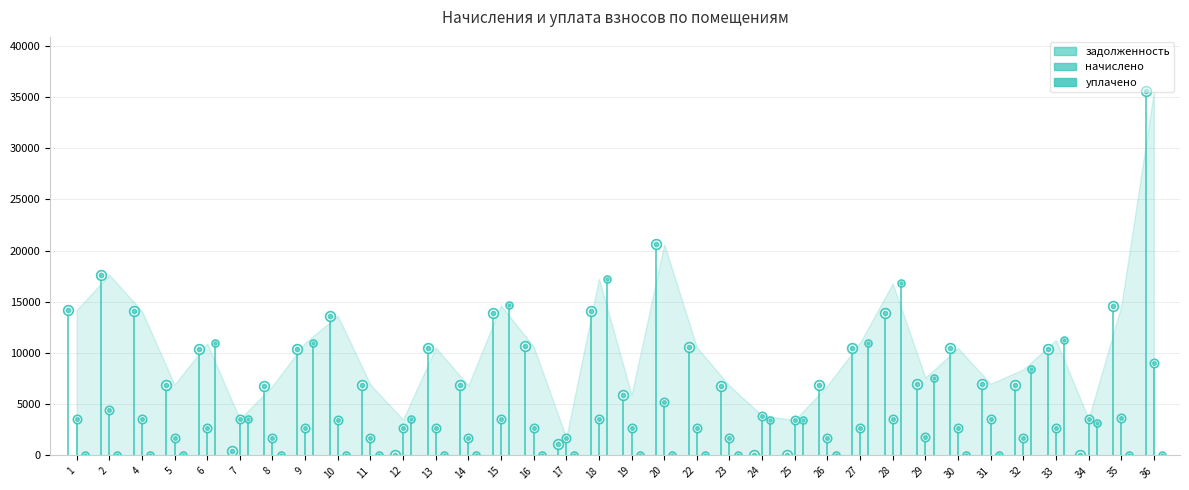

Rank the series by their average value, from highest to lowest.

задолженность, начислено, уплачено